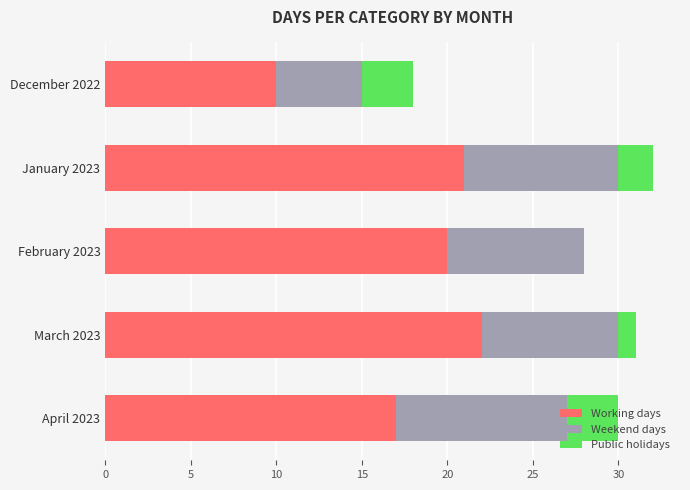

The value of Working days at December 2022 is 3. True or false?

False